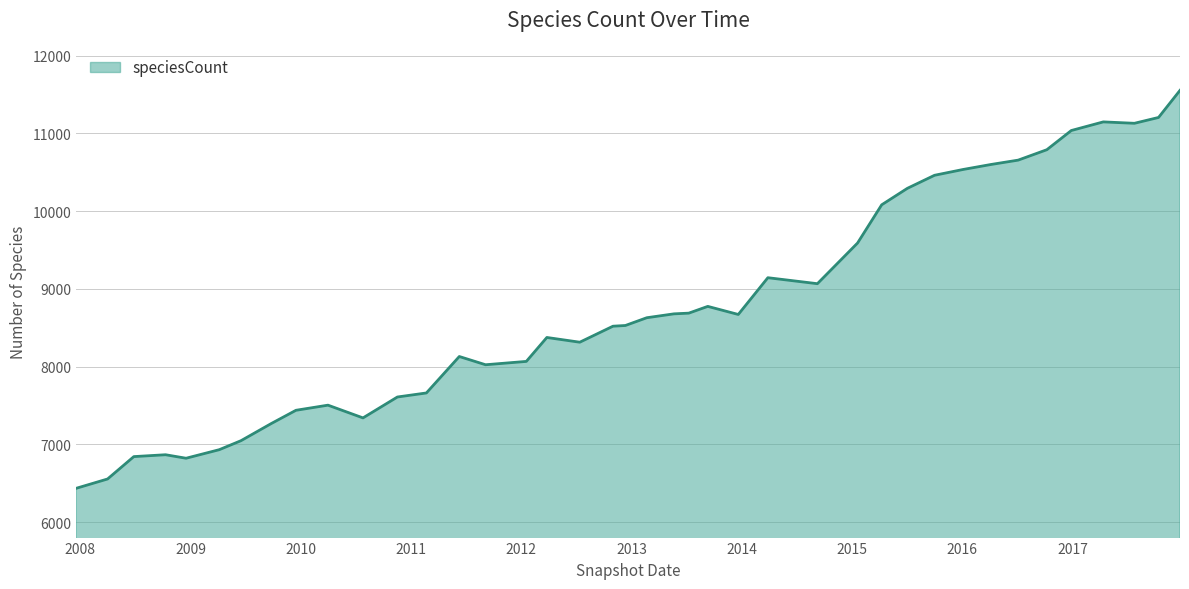

What is the greatest value displayed?

11555